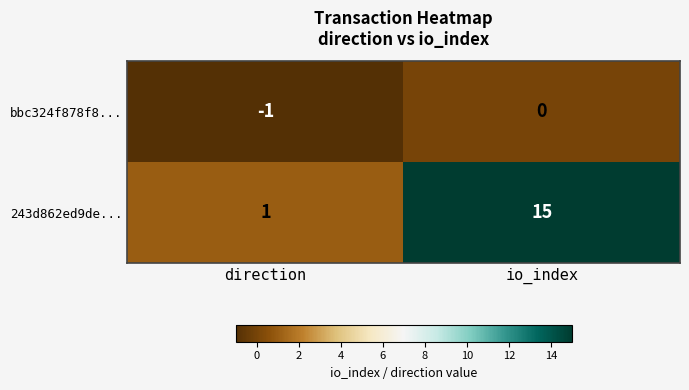

List the series in order of their peak value, lowest first.

bbc324f878f8..., 243d862ed9de...